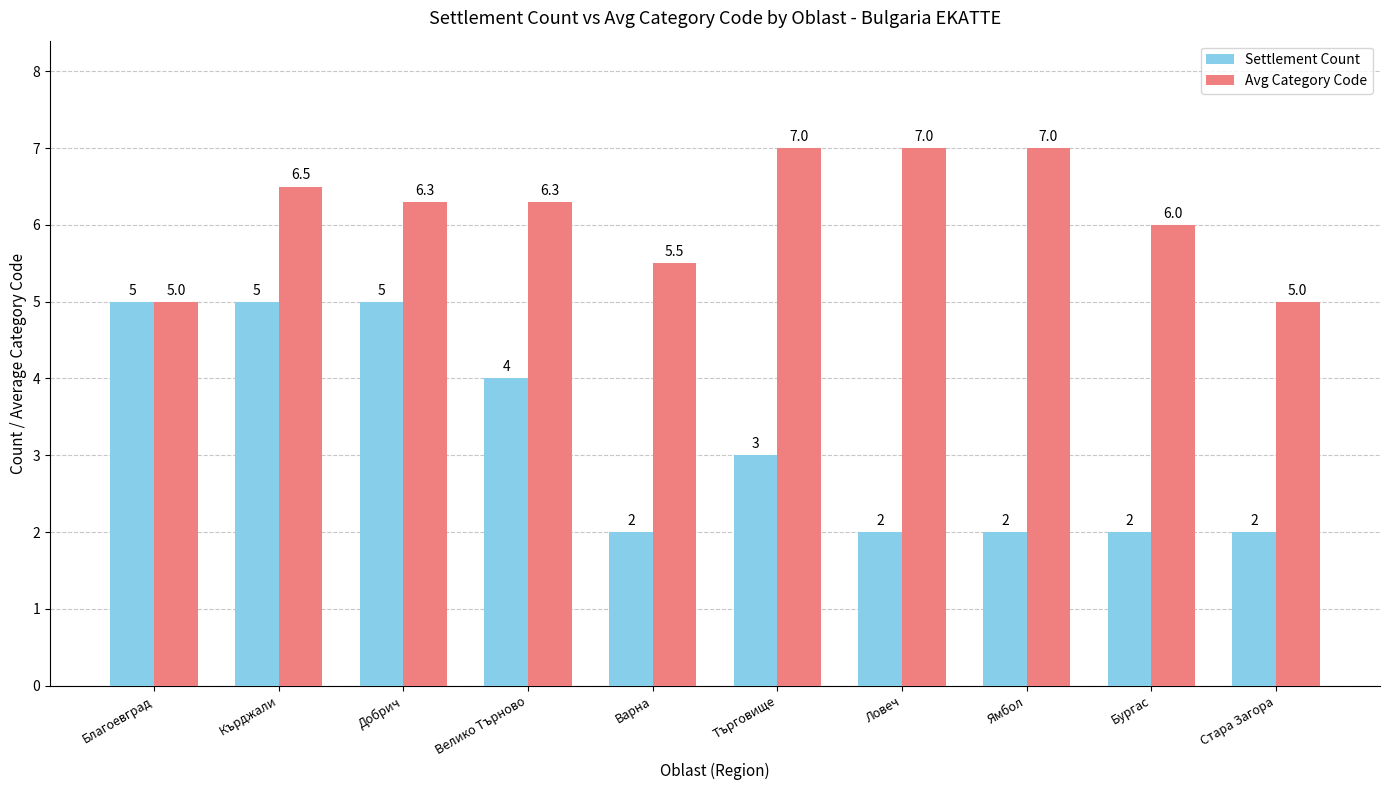

At which label does Avg Category Code first exceed 6?

Кърджали